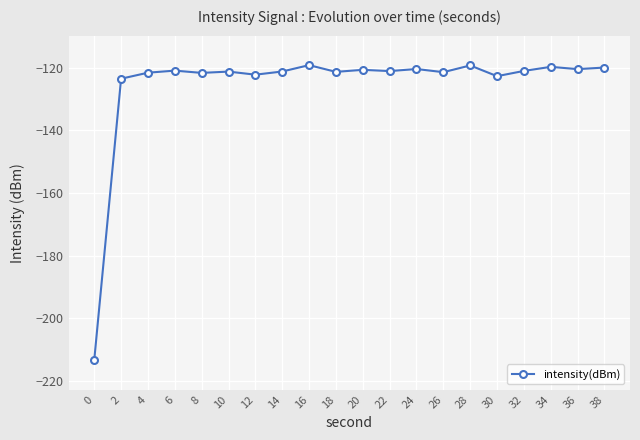

What is the minimum value shown in the chart?

-213.3